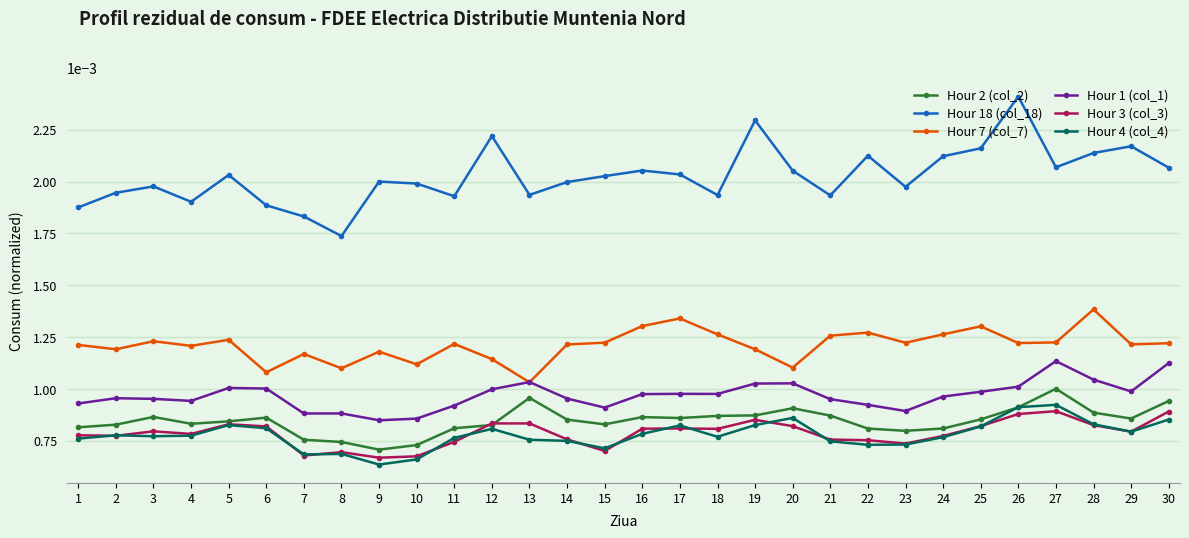

List the series in order of their peak value, highest first.

Hour 18 (col_18), Hour 7 (col_7), Hour 1 (col_1), Hour 2 (col_2), Hour 4 (col_4), Hour 3 (col_3)